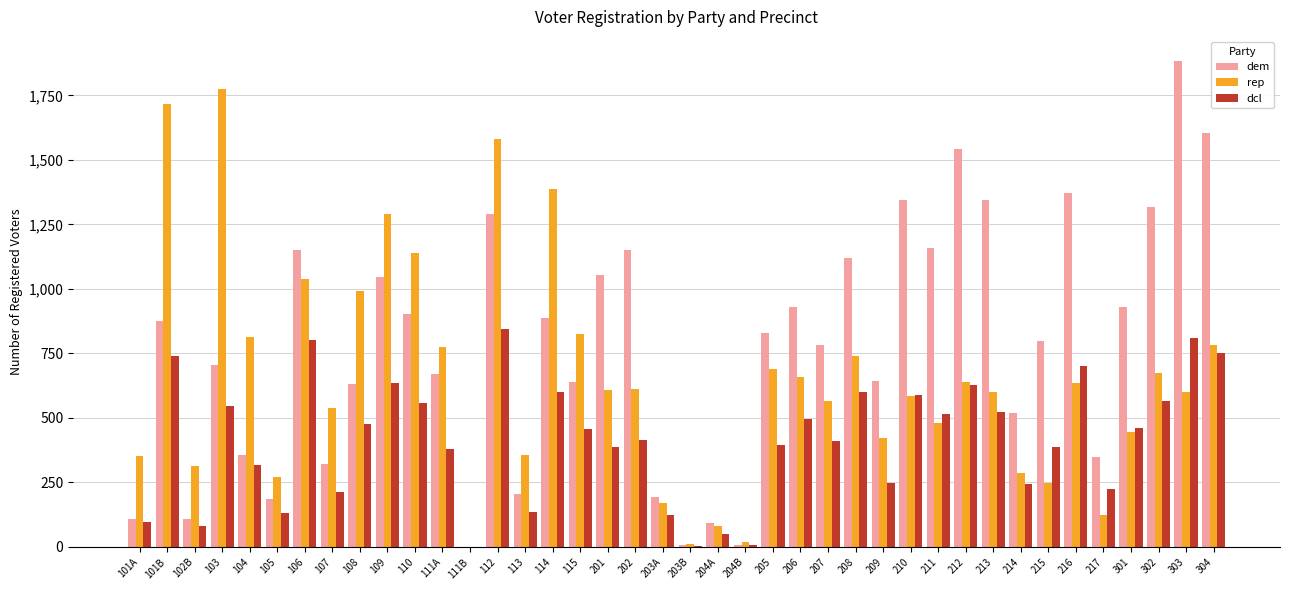

Is it true that dcl equals 9 at 204B?

True